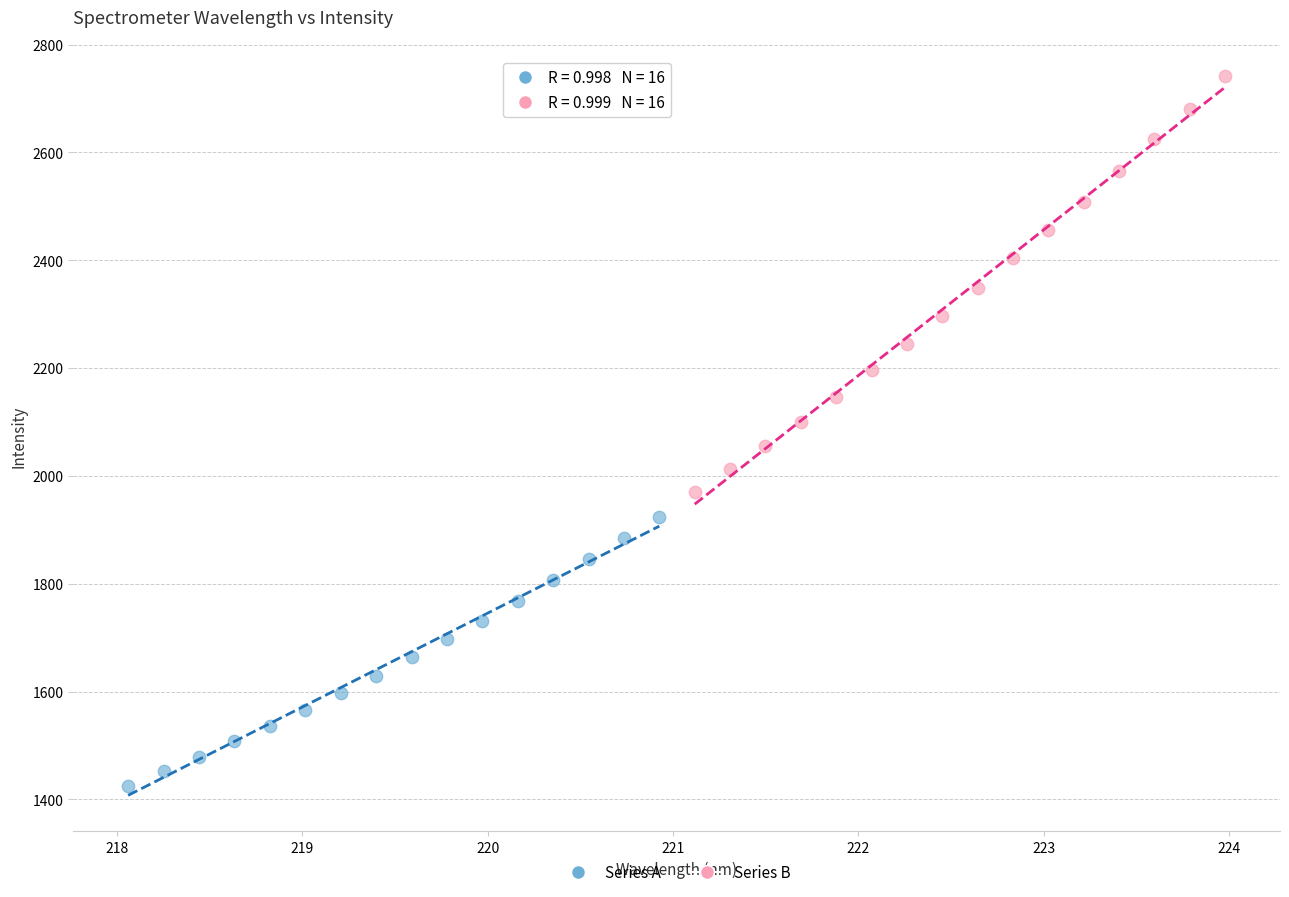

Which series has the widest spread of Y values?

Series B